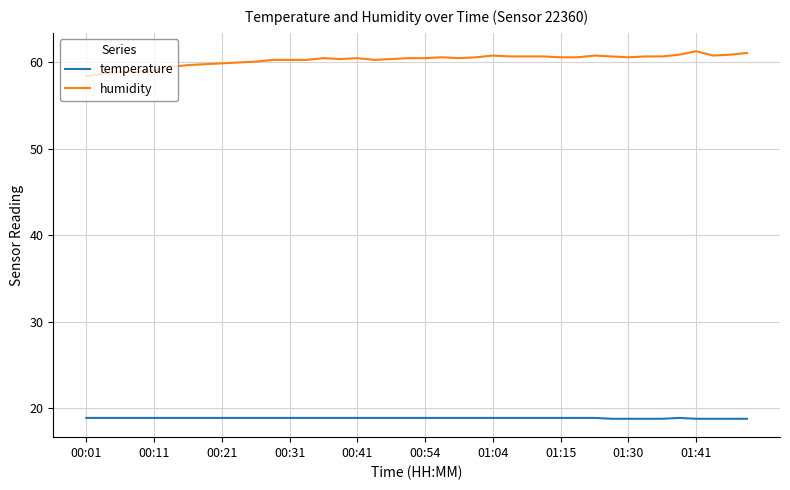

True or false: humidity and temperature cross at least once.

False